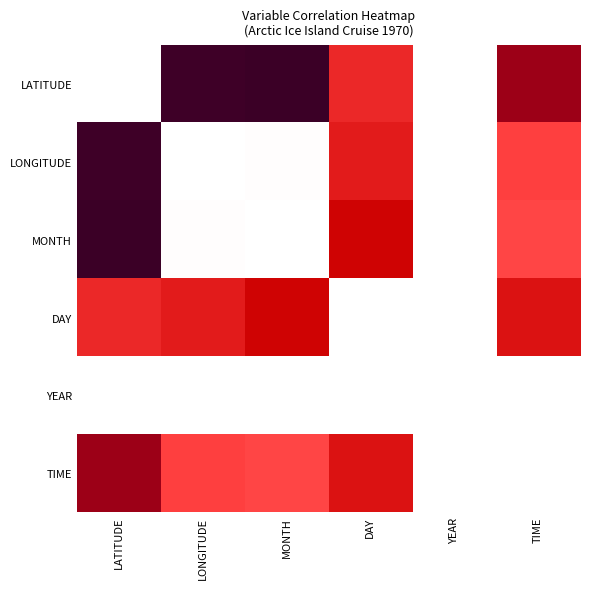

Is the value of TIME at YEAR greater than the value of YEAR at DAY?

No